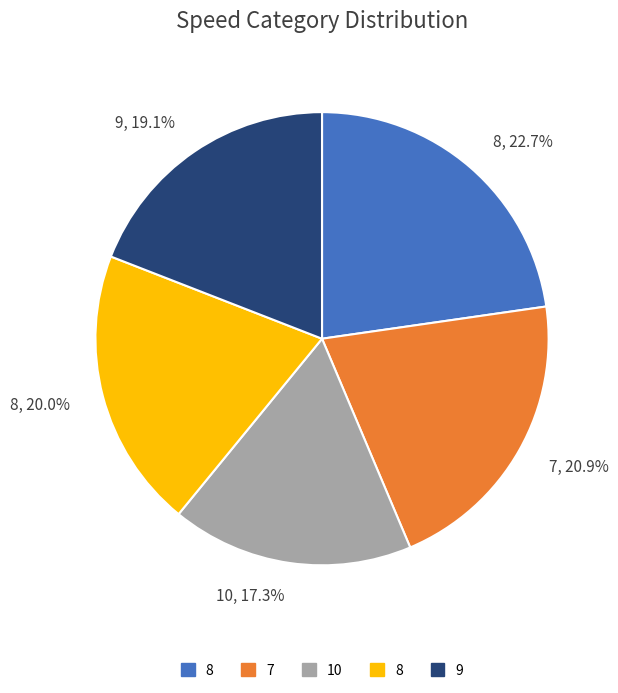

Is 7, 20.9% the majority of the pie?

No